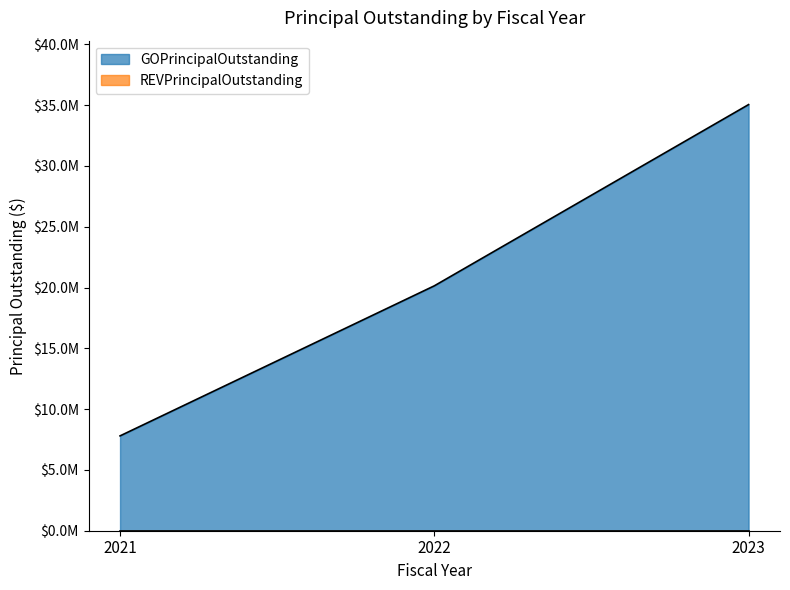

How many values exceed 20140000?

1